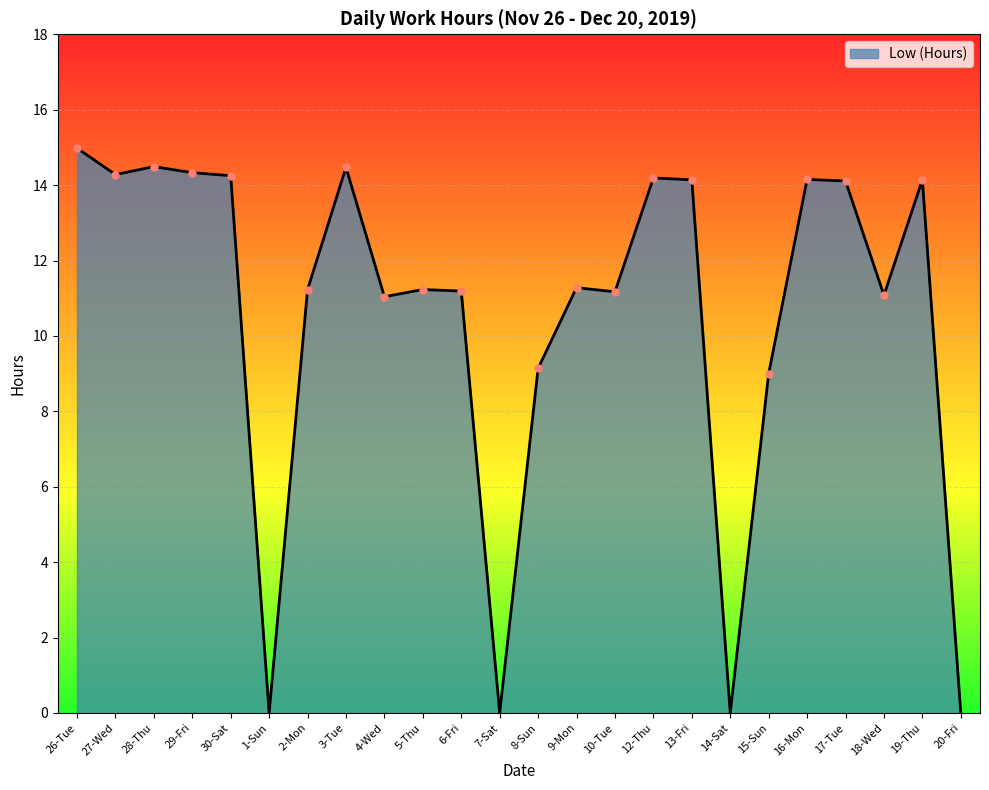

Which category has the highest value across all series?

26-Tue